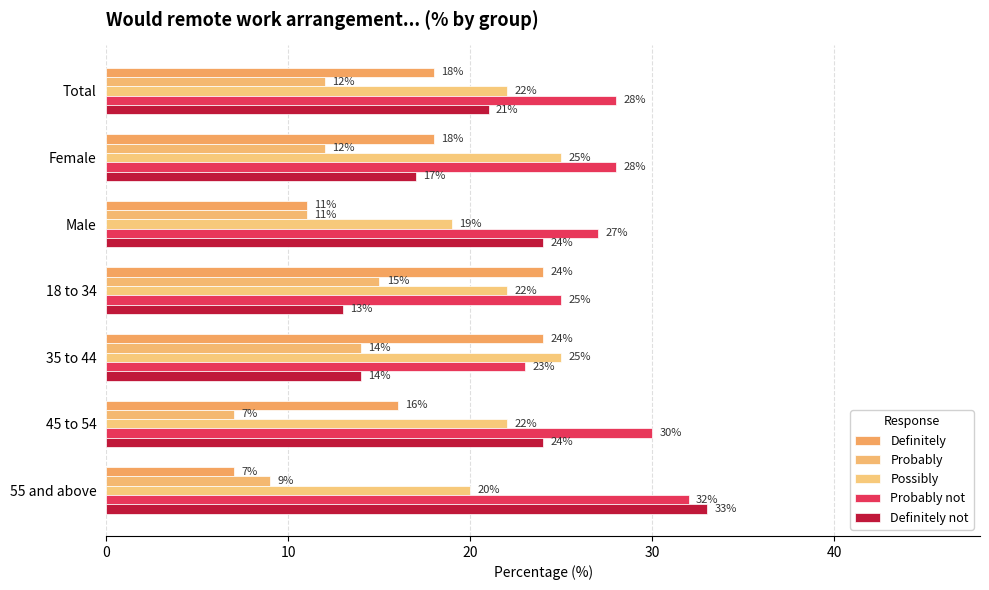

What is the difference between the maximum and minimum values in the Probably not series?

9